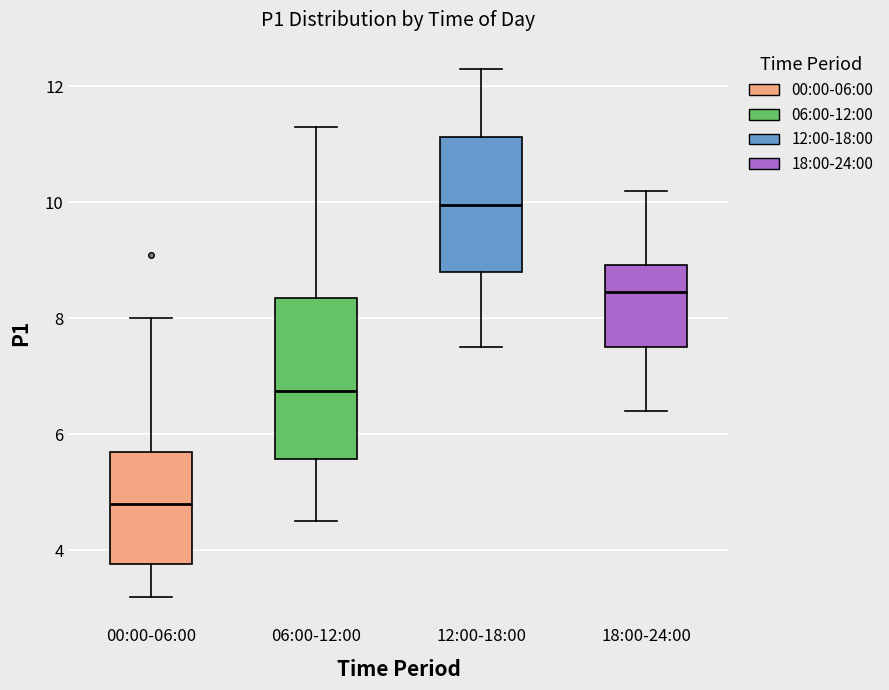

Which box has the lowest median line?

00:00-06:00